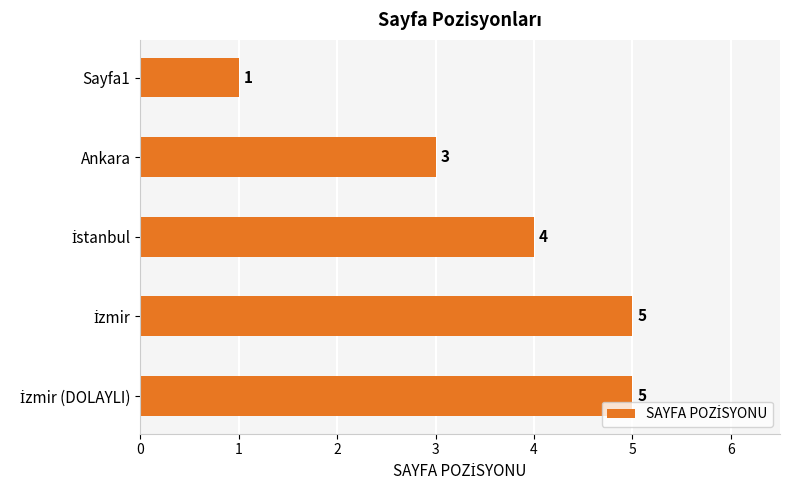

How many bars are there in total?

5